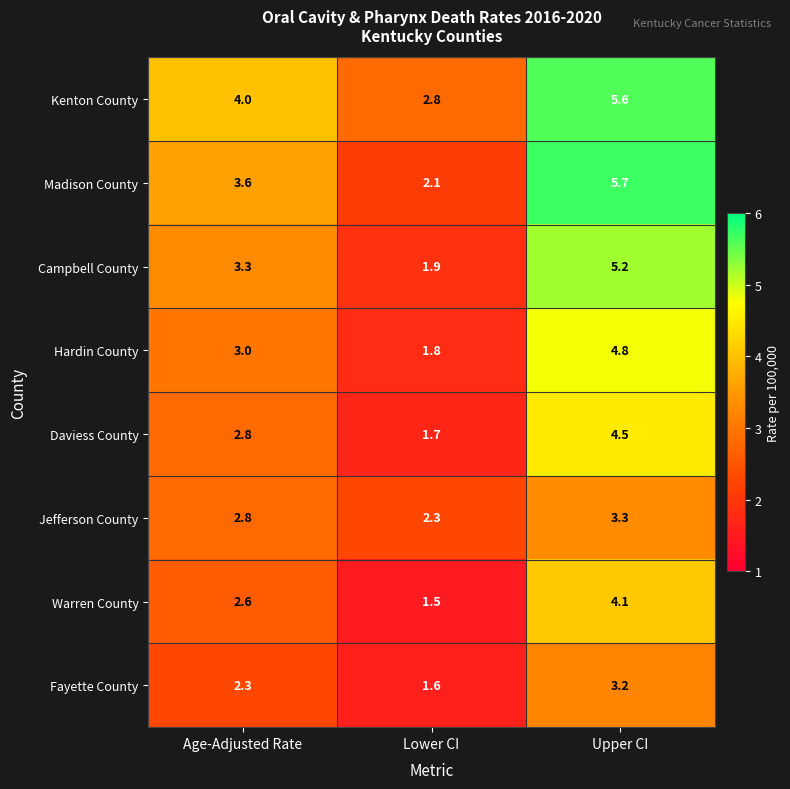

What is the approximate value of Warren County at Upper CI?

4.1